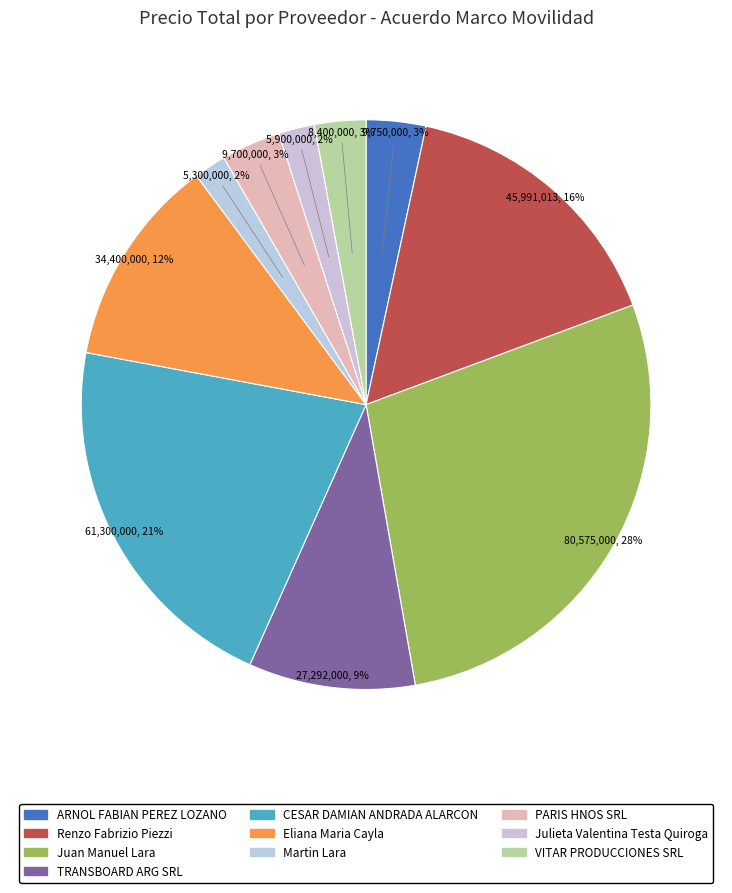

The CESAR DAMIAN ANDRADA ALARCON slice represents 21% of the pie. True or false?

True